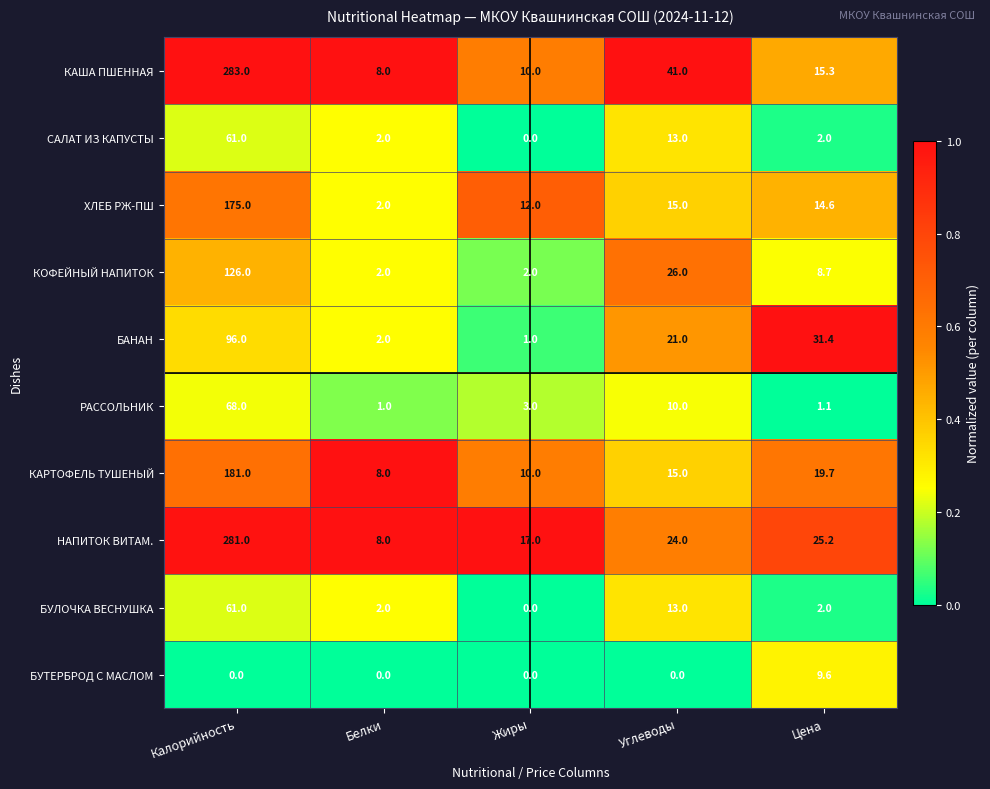

What is the spread (max minus min) of values at Белки?

8.0